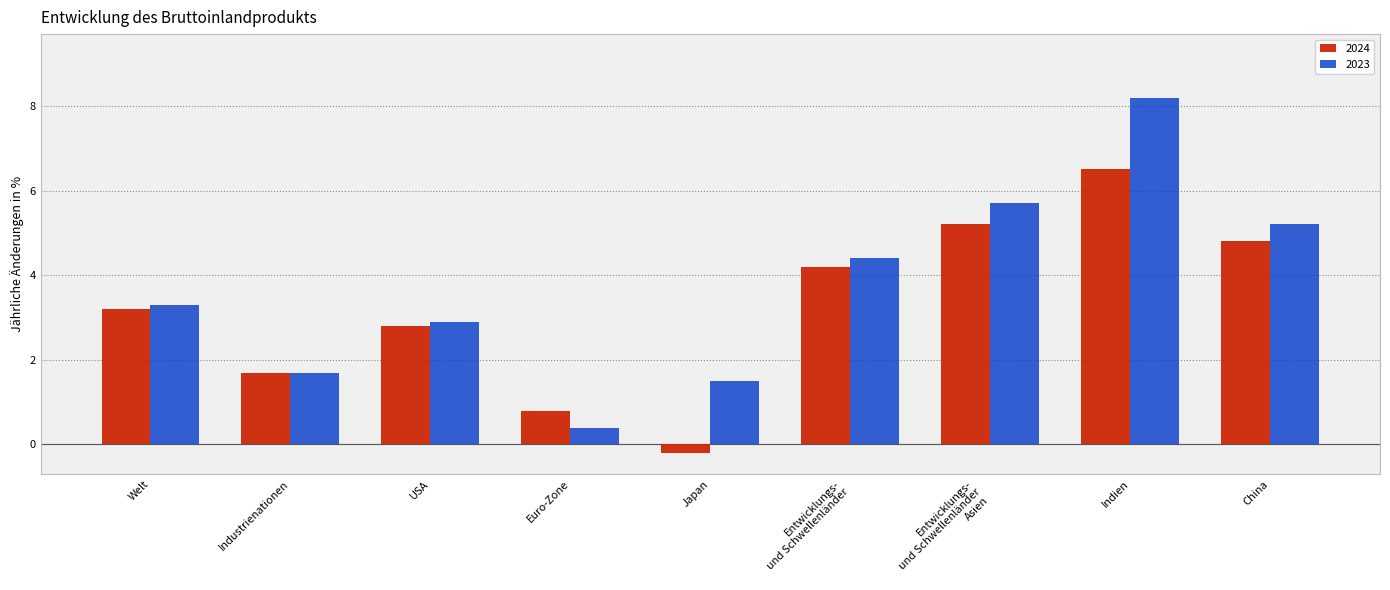

Which category has the lowest value across all series?

Japan